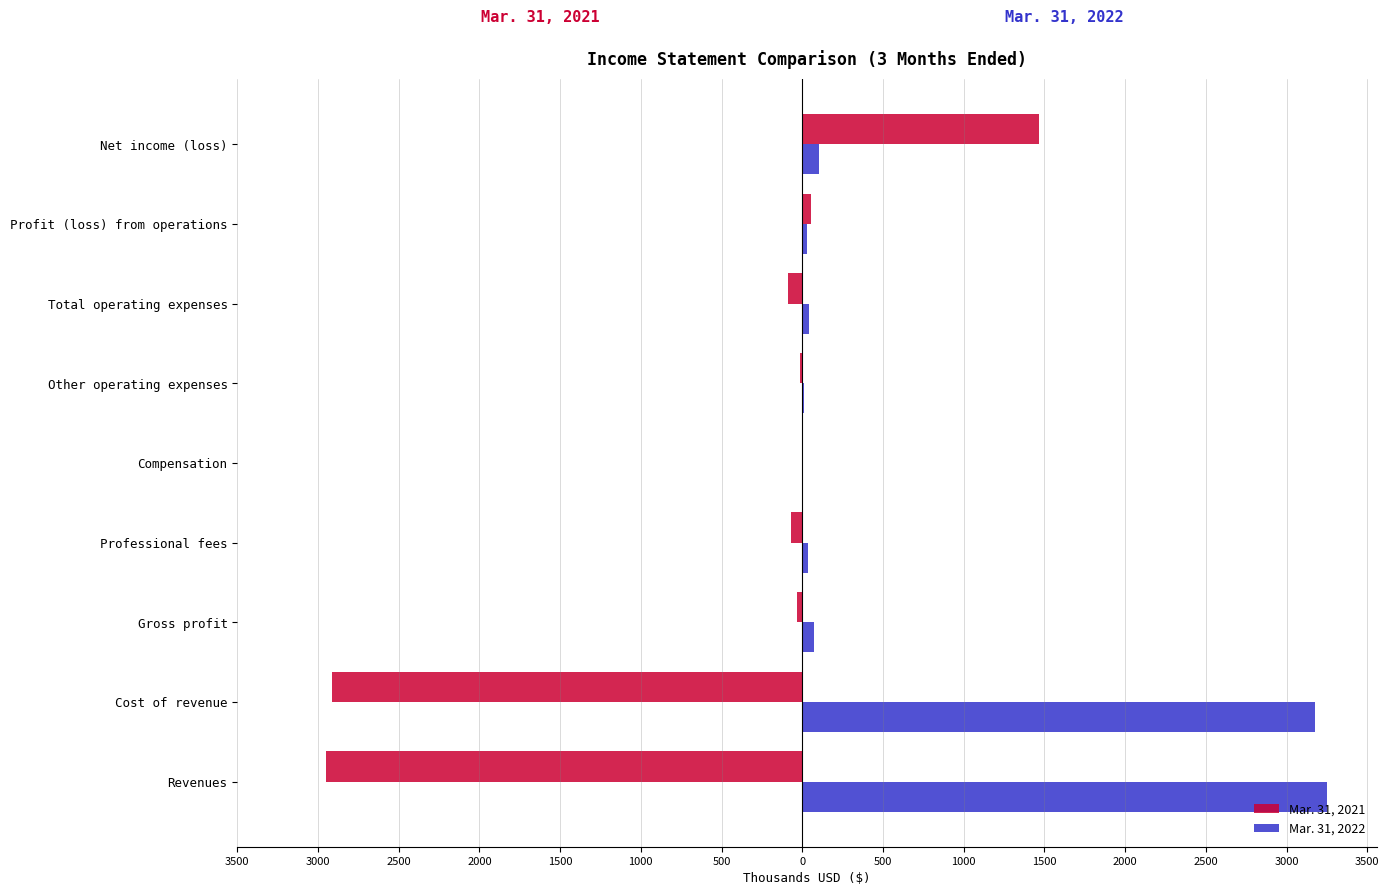

Reading left to right, transcribe all the data shown in this chart.

Mar. 31, 2021: -2948.2	-2914.7	-33.5	-71.7	-0.4	-16.2	-88.3	54.8	1465.0
Mar. 31, 2022: 3249.0	3175.4	73.6	32.5	0.4	9.2	42.0	31.6	102.9